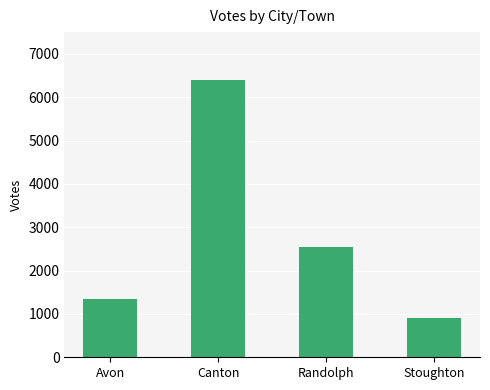

What is the change in value from Avon to Randolph?

+1198